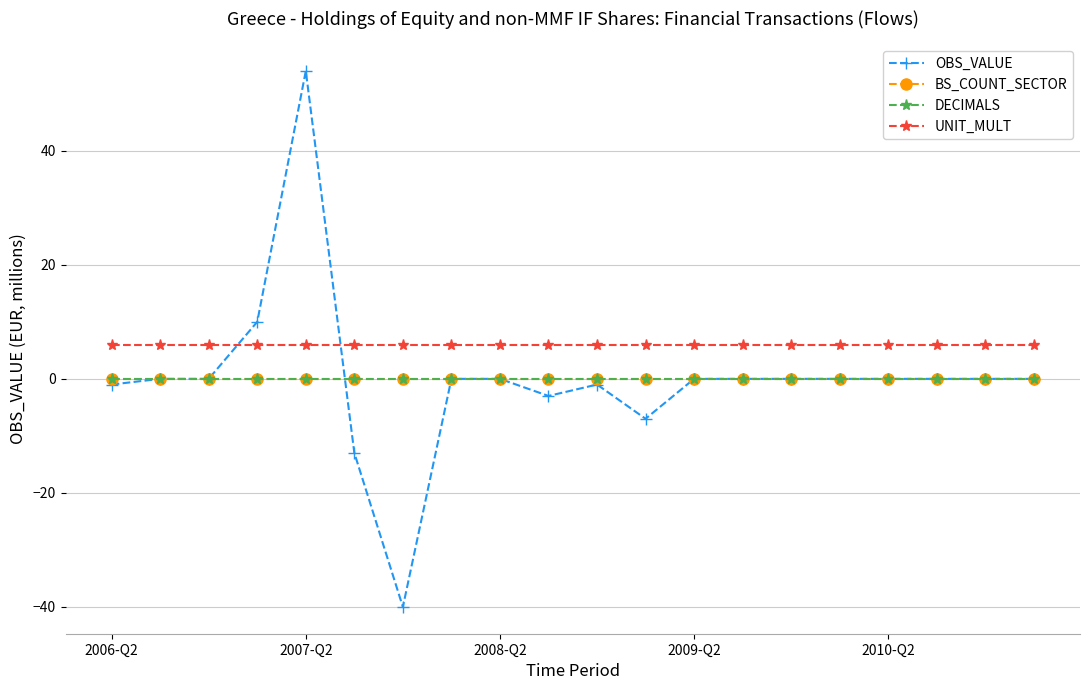

Is this an area chart (filled region under the line)?

No